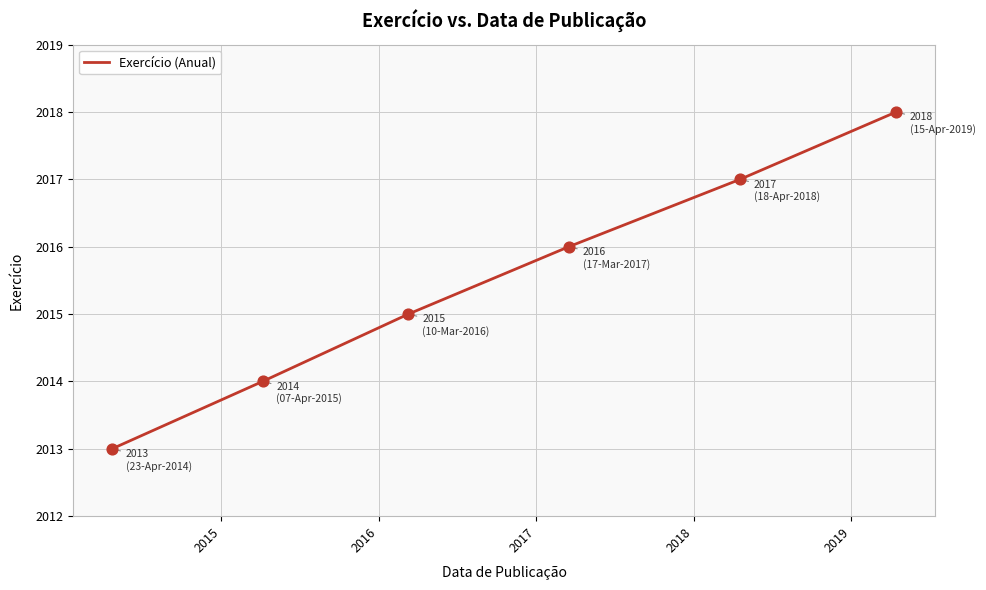

True or false: there are more than 2 points higher than both neighbors.

False